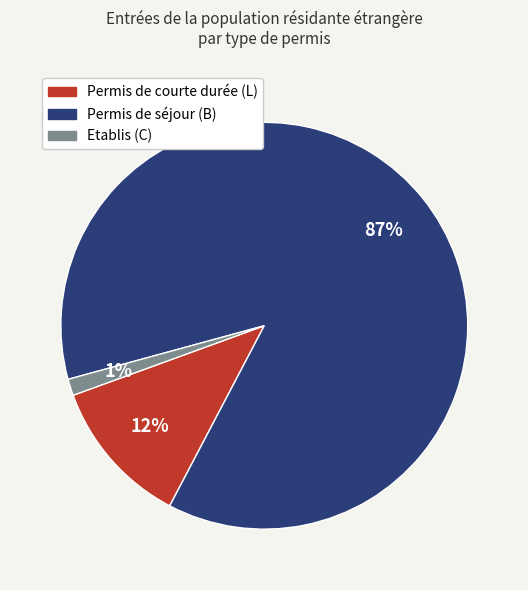

Is there a majority slice in this chart?

Yes